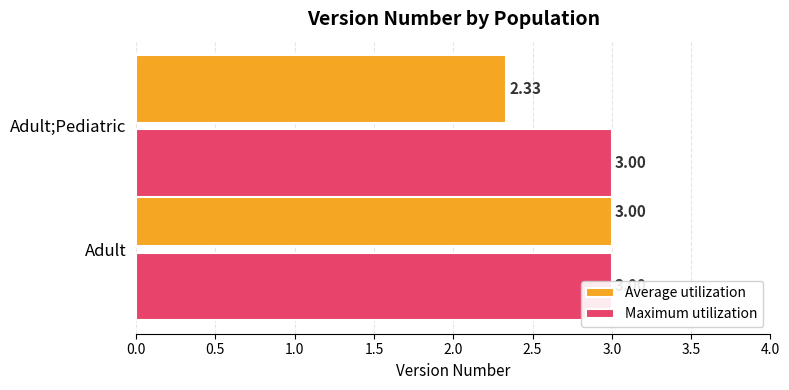

Rank the series by their maximum value, from lowest to highest.

Maximum utilization, Average utilization